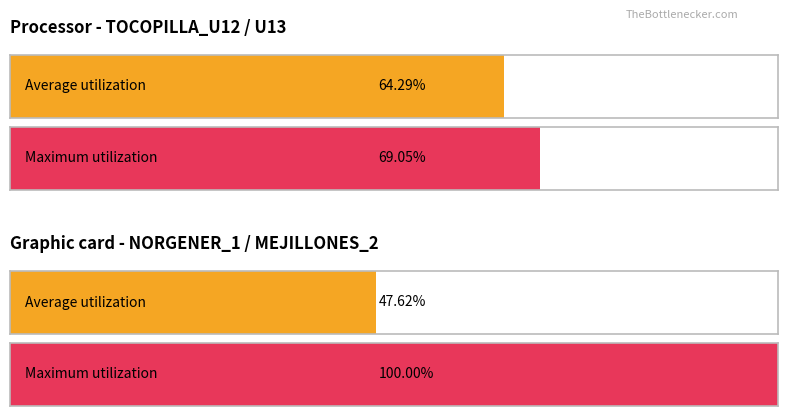

What are all the series names shown in the legend?

Average utilization, Maximum utilization